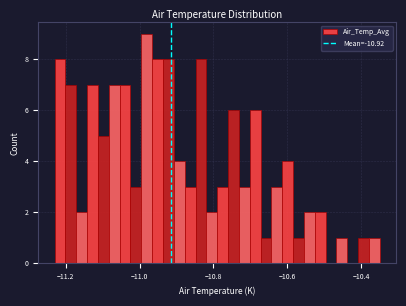

Read against the x-axis, roughly where is the centre of the tallest bar?

-10.98